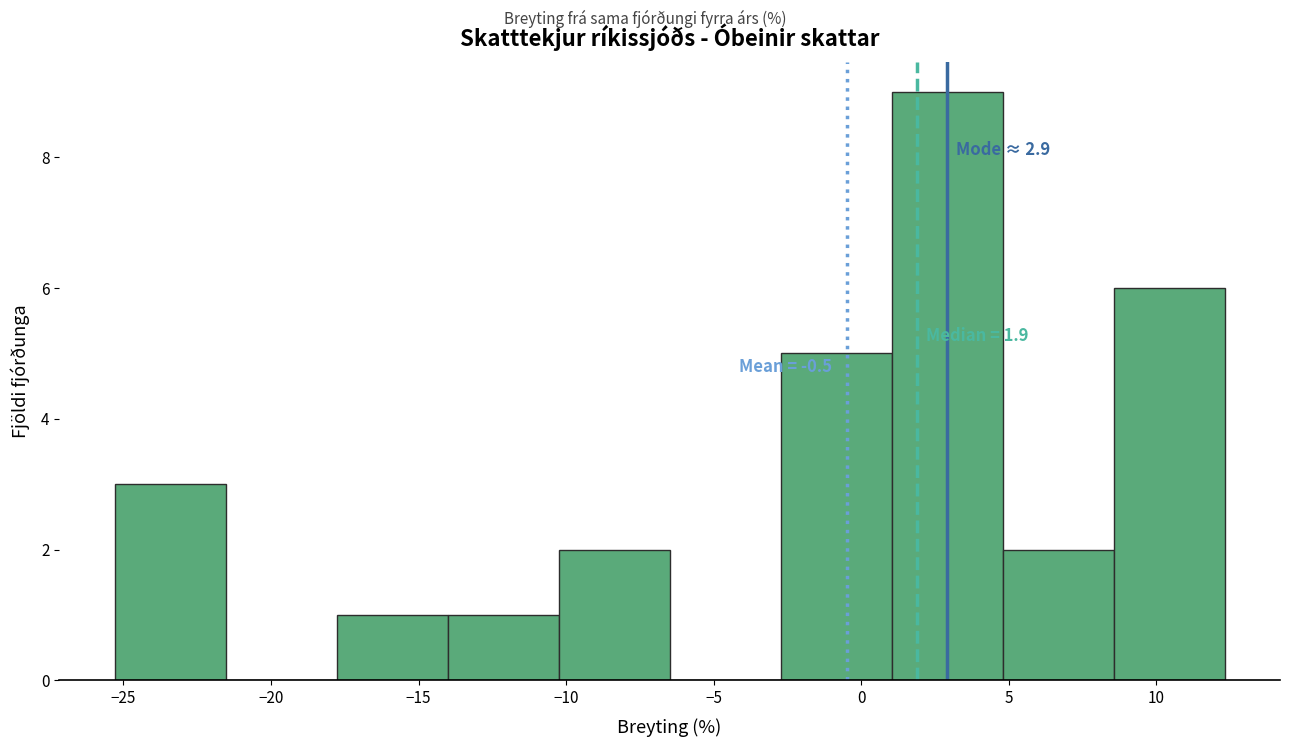

Over which range of the x-axis is the bar tallest?

1.0 to 5.0